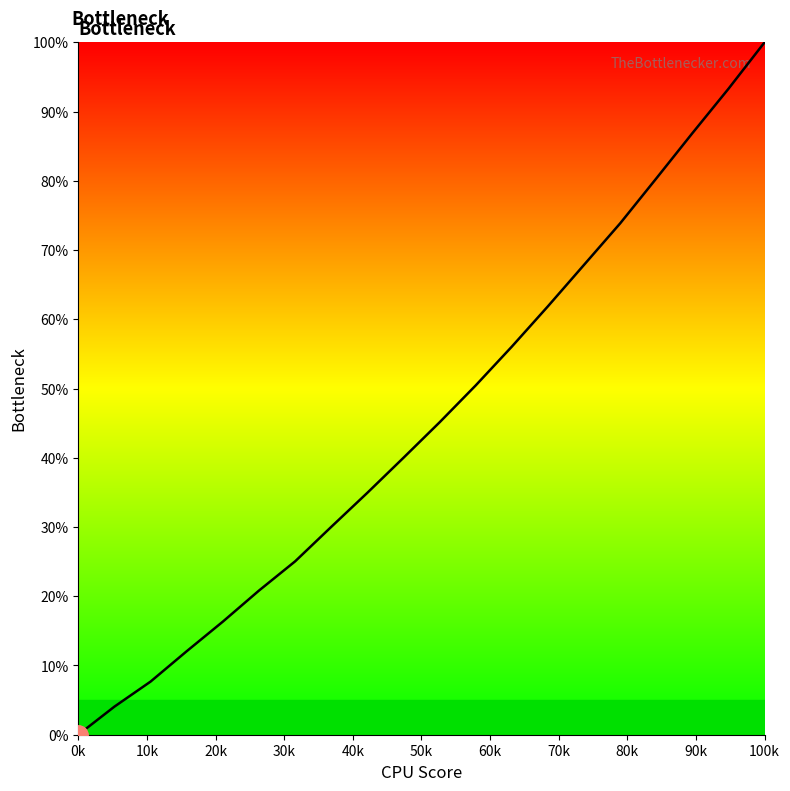

What is the maximum value shown in the chart?

100.0